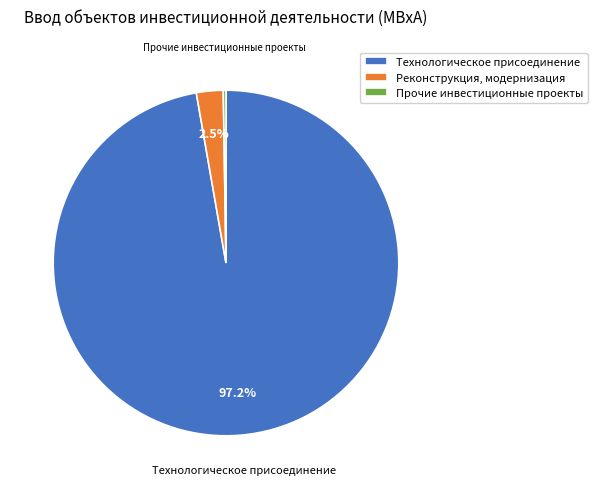

Is there a majority slice in this chart?

Yes